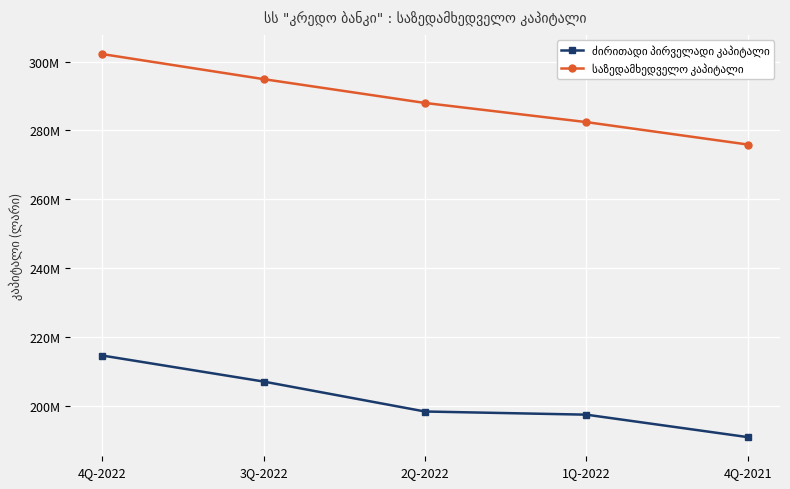

What is the label of the 5th point from the right?

4Q-2022